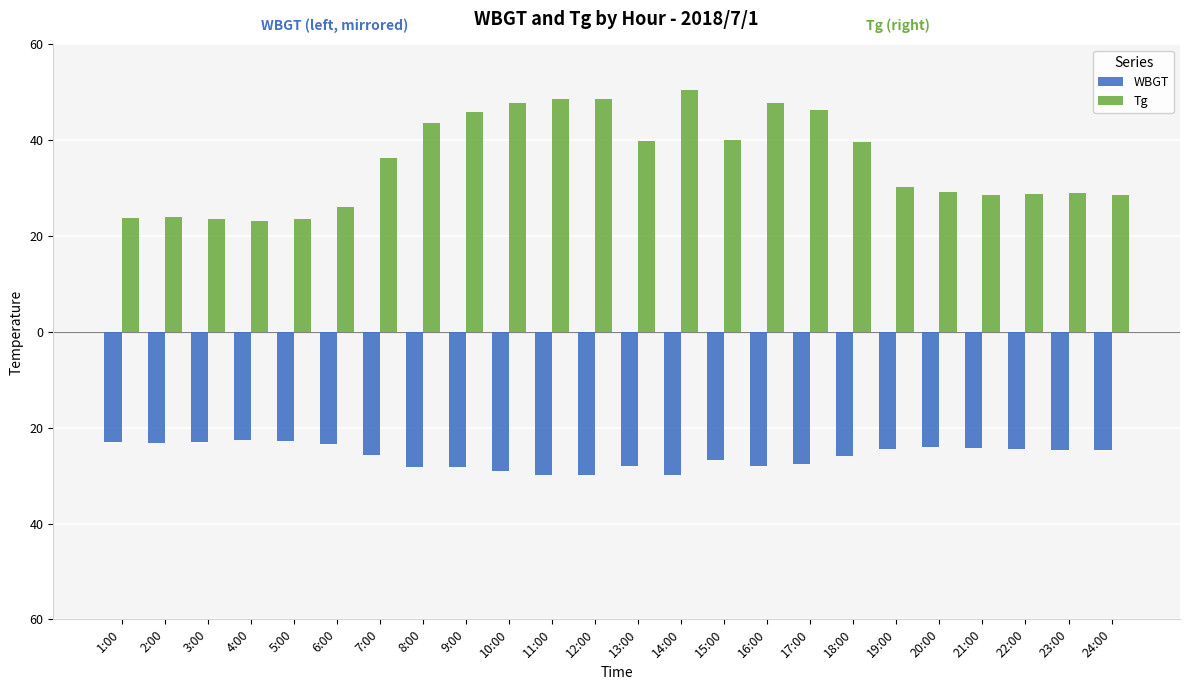

Is the value of WBGT at 11:00 greater than the value of Tg at 22:00?

No